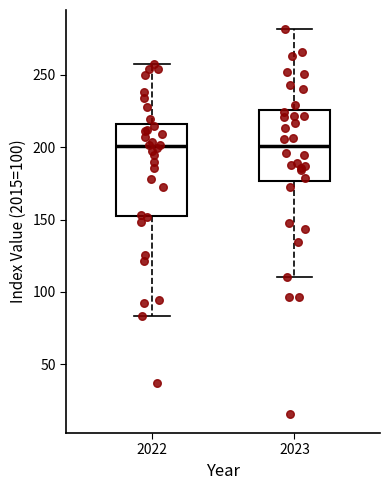

Which box is the tallest, from its lower edge to its upper edge?

2022